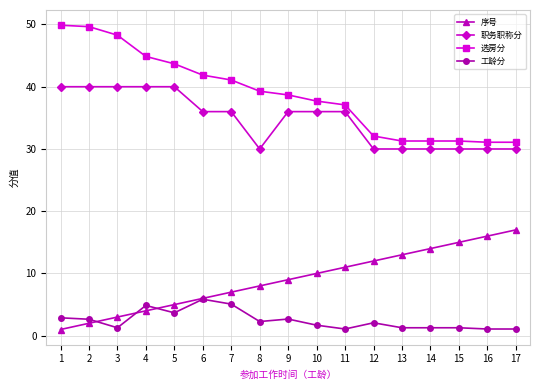

True or false: 职务职称分 and 工龄分 intersect in this chart.

False